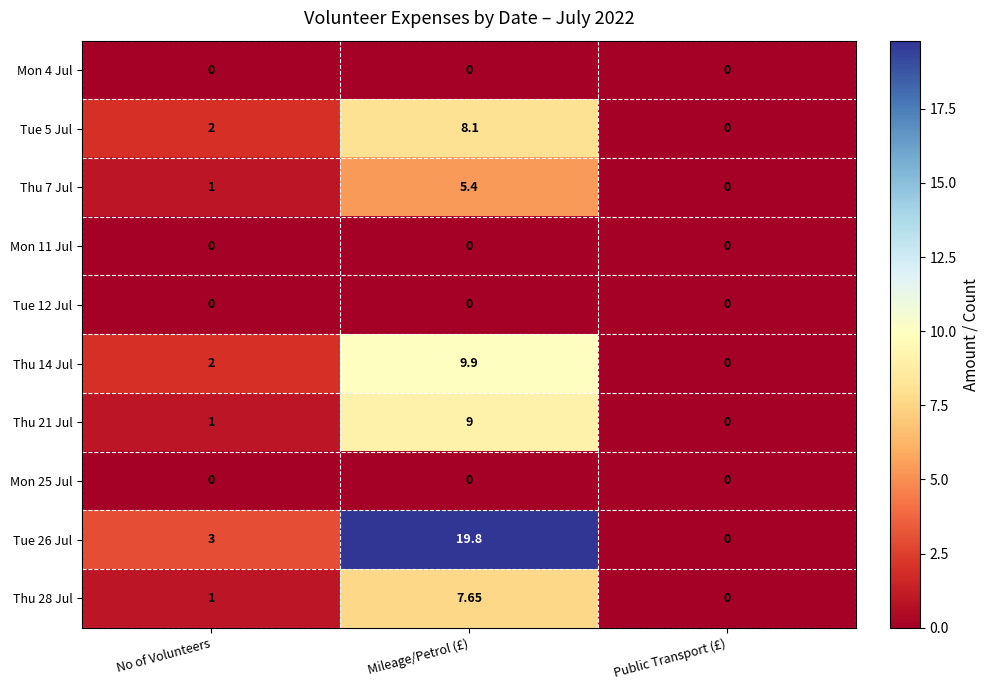

Between Mileage/Petrol (£) and Public Transport (£), which series saw the biggest shift?

Tue 26 Jul